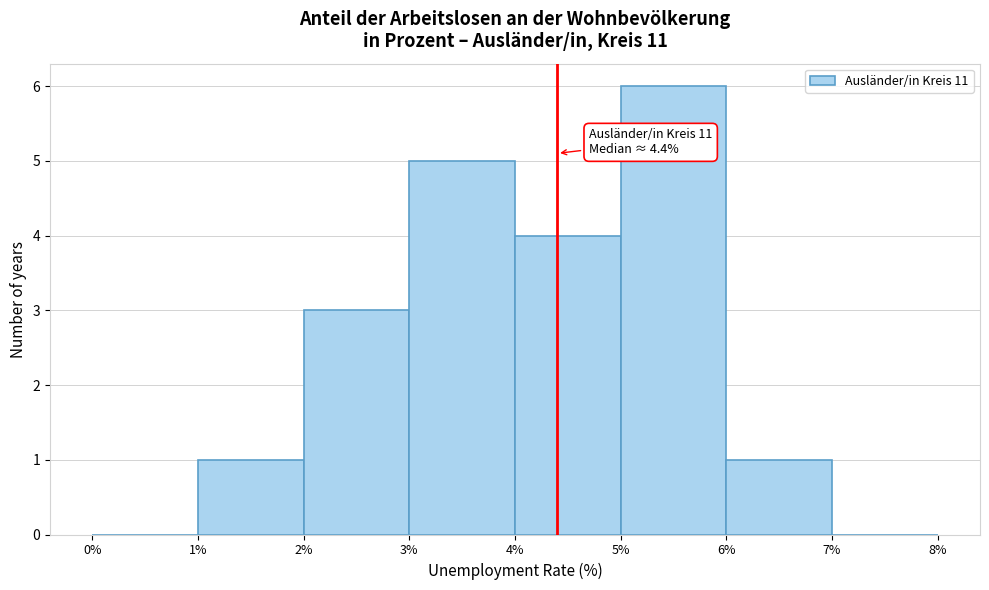

Over which range of the x-axis is the bar tallest?

5% to 6%